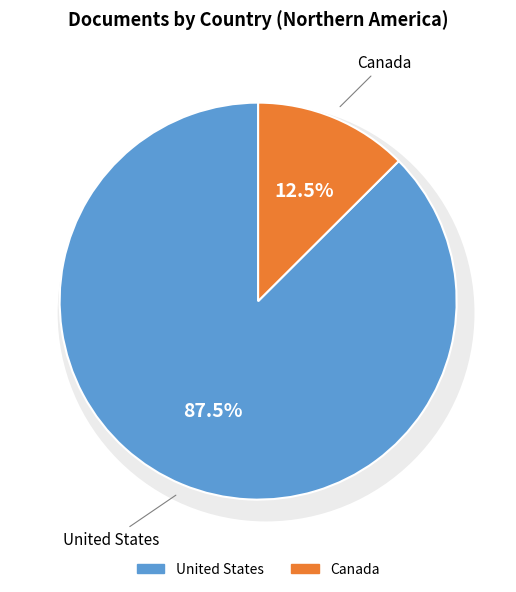

To the nearest percent, what portion does United States represent?

87%